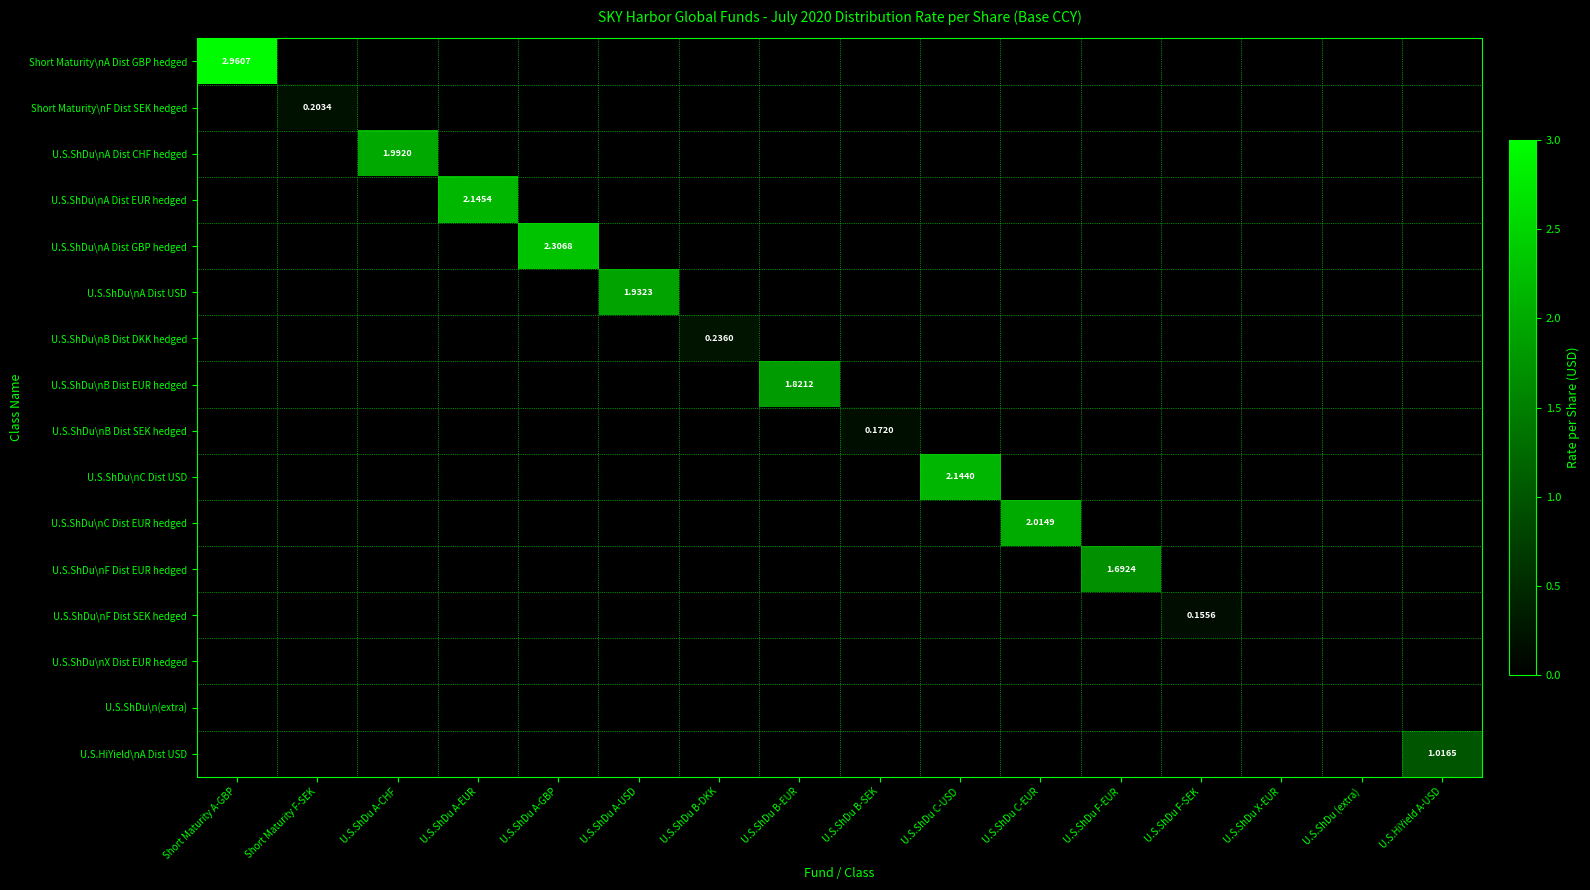

The value of U.S.ShDu\nC Dist EUR hedged at U.S.ShDu A-EUR is 0.0. True or false?

True